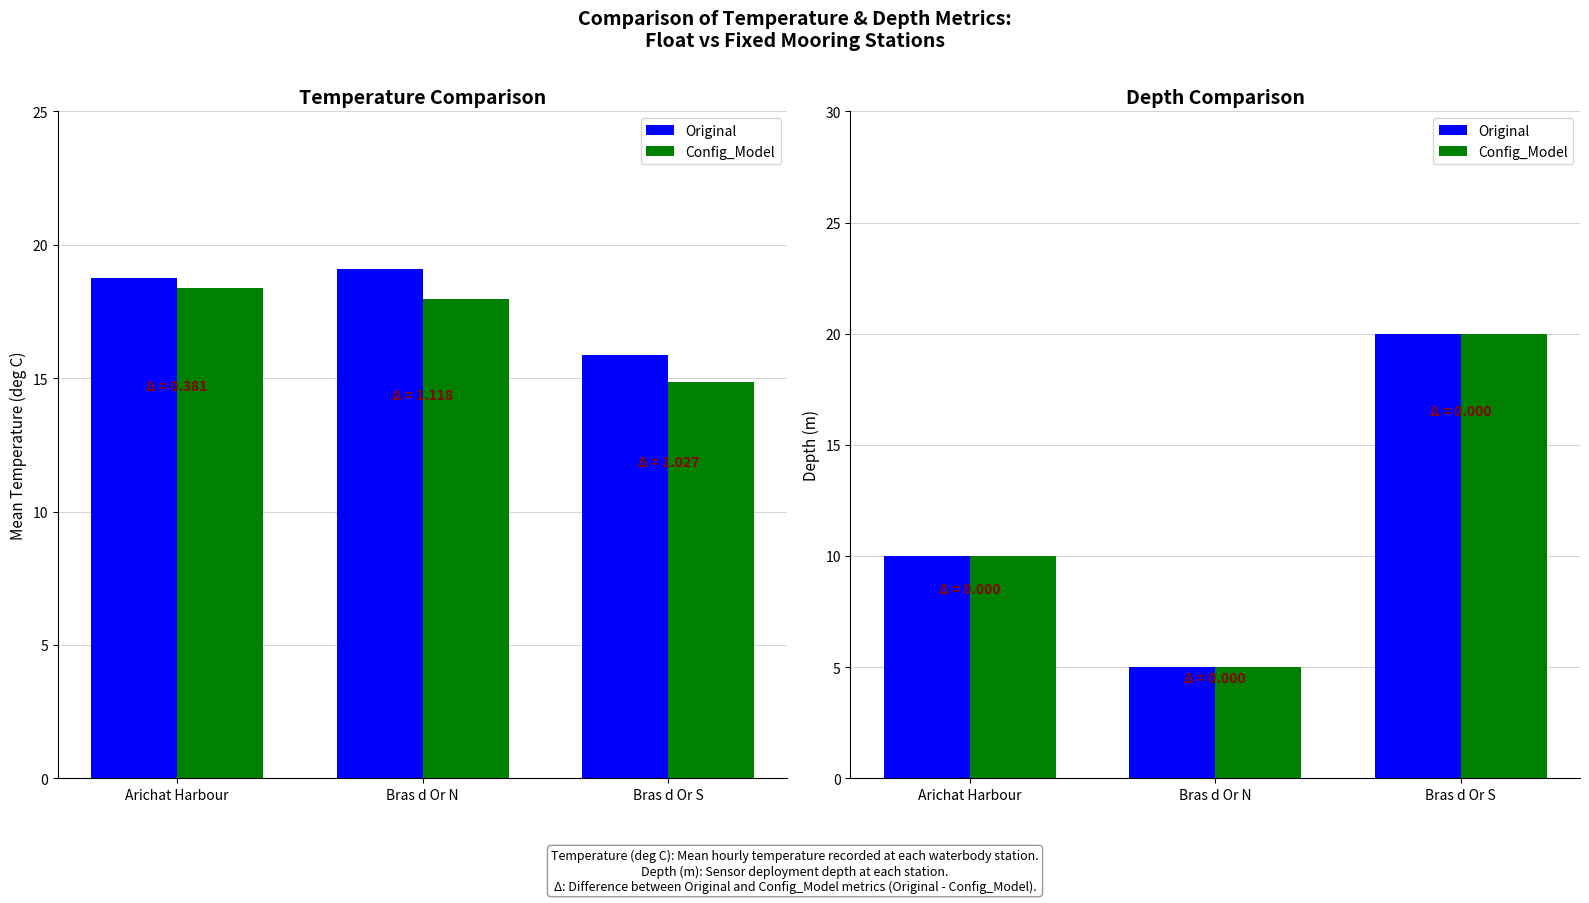

Does the chart contain stacked bars?

No